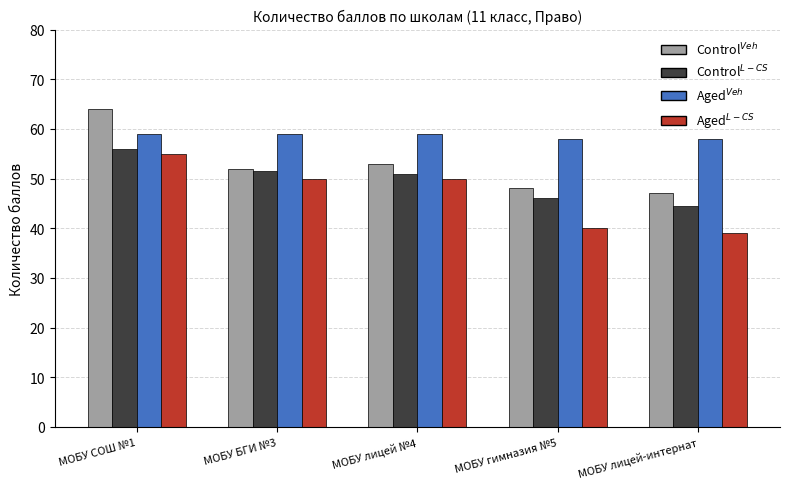

What is the total value across all series at МОБУ БГИ №3?

212.5